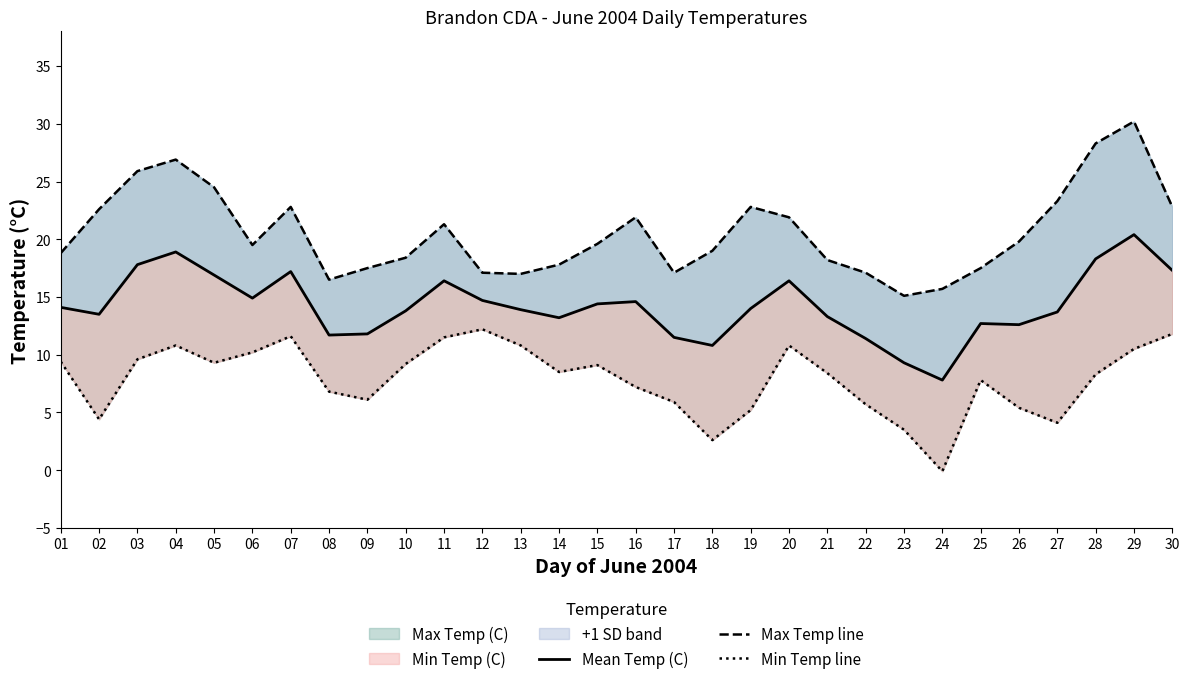

What is the approximate value of Min Temp line at 21?

8.4